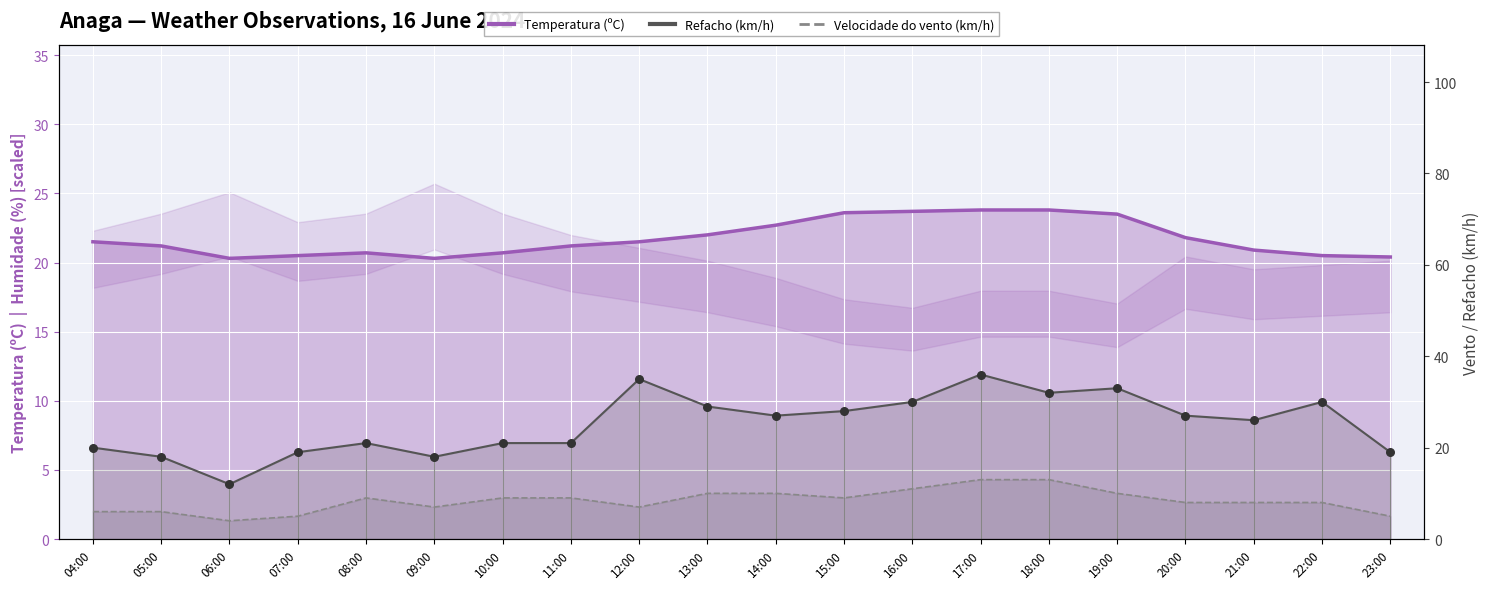

What is the total value across all series at 06:00?

36.3